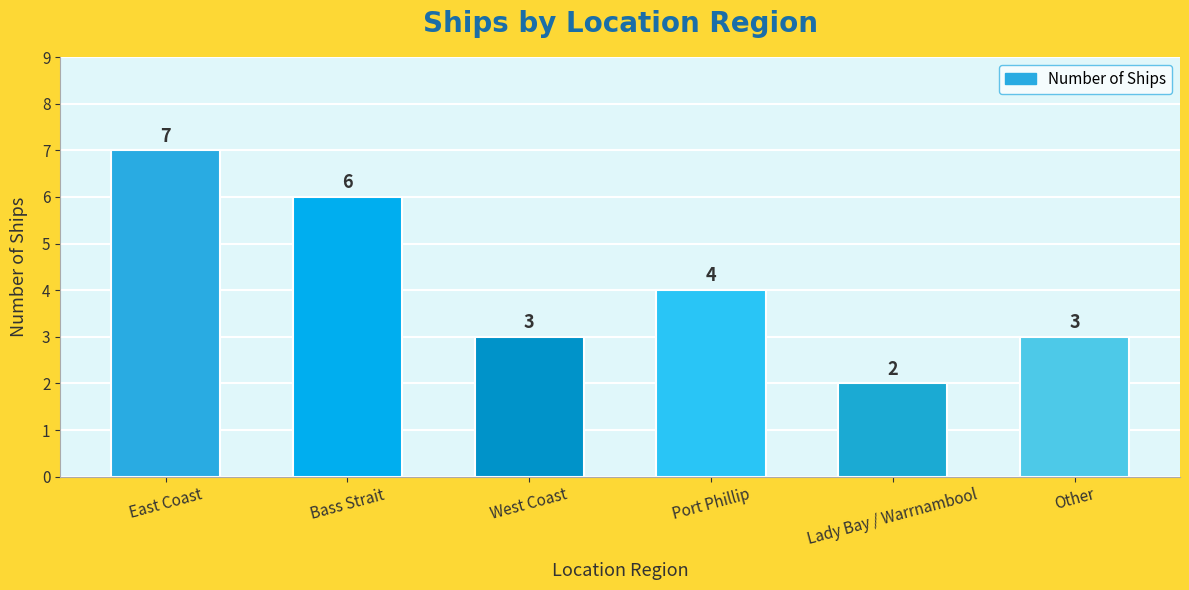

How many categories are shown in the chart?

6